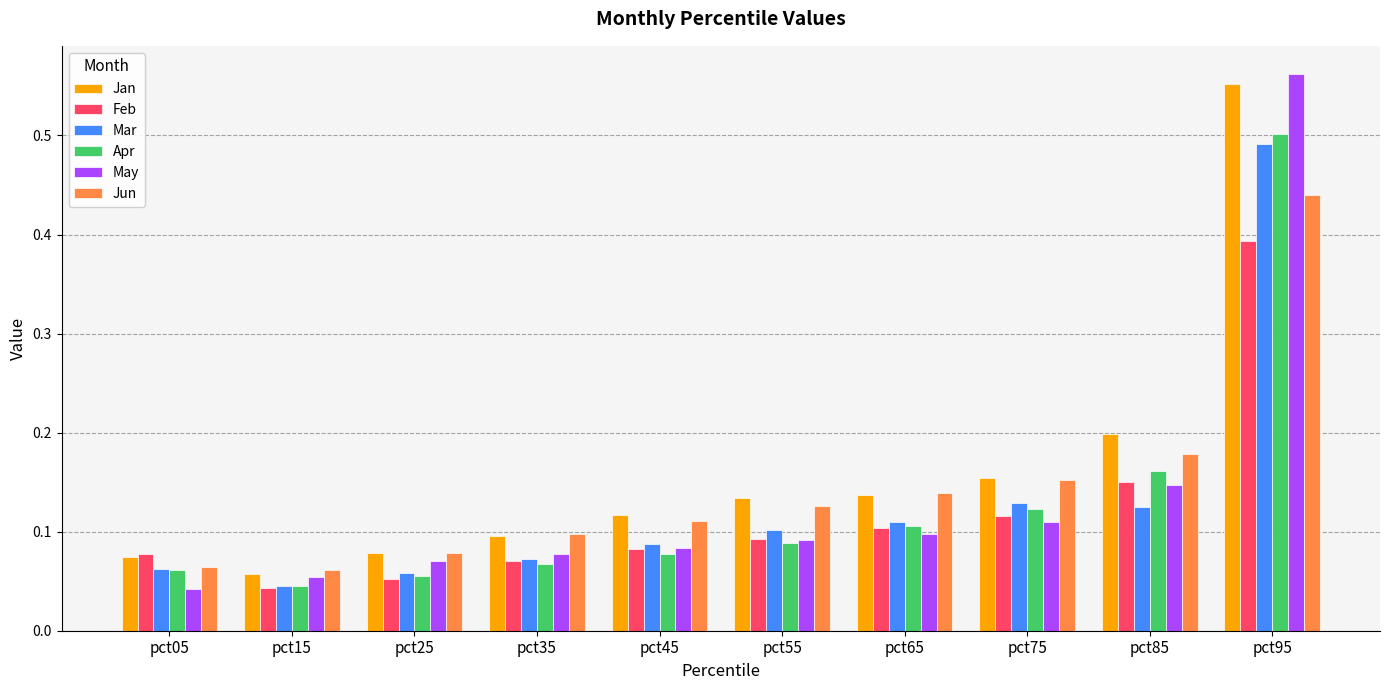

How many Feb values are between 0 and 1?

10